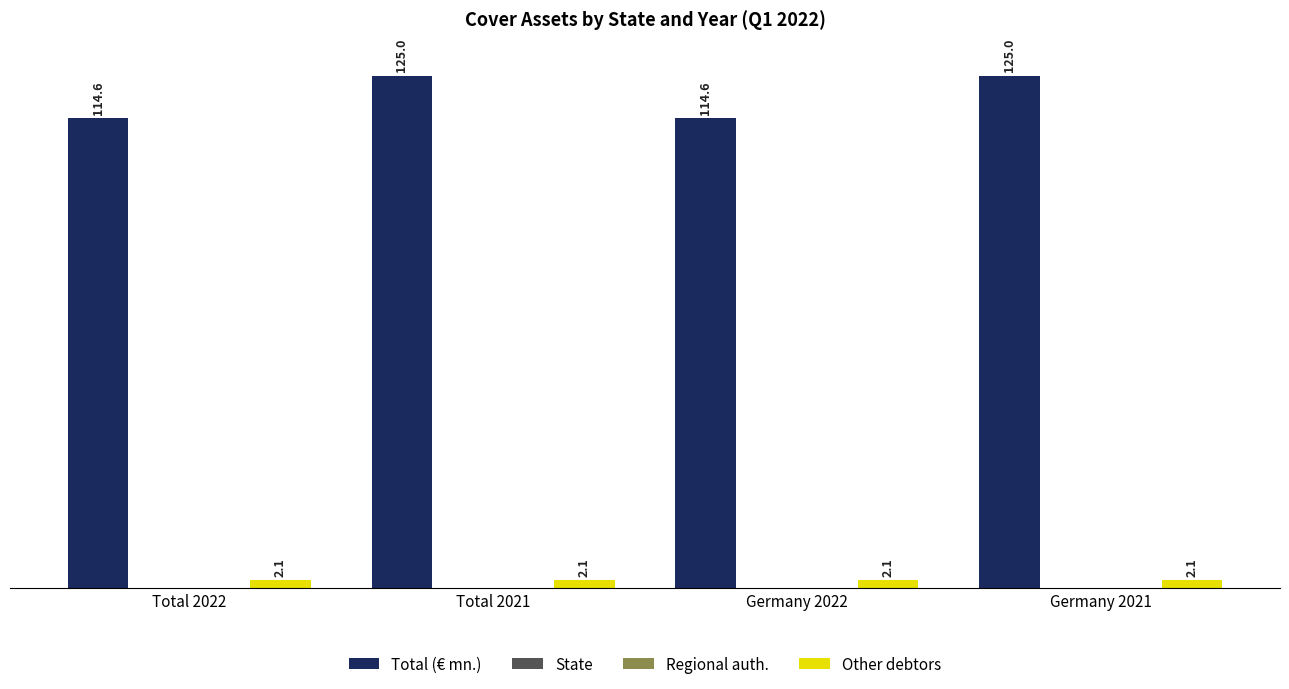

Which series changed the most between Total 2021 and Germany 2021?

Total (€ mn.)